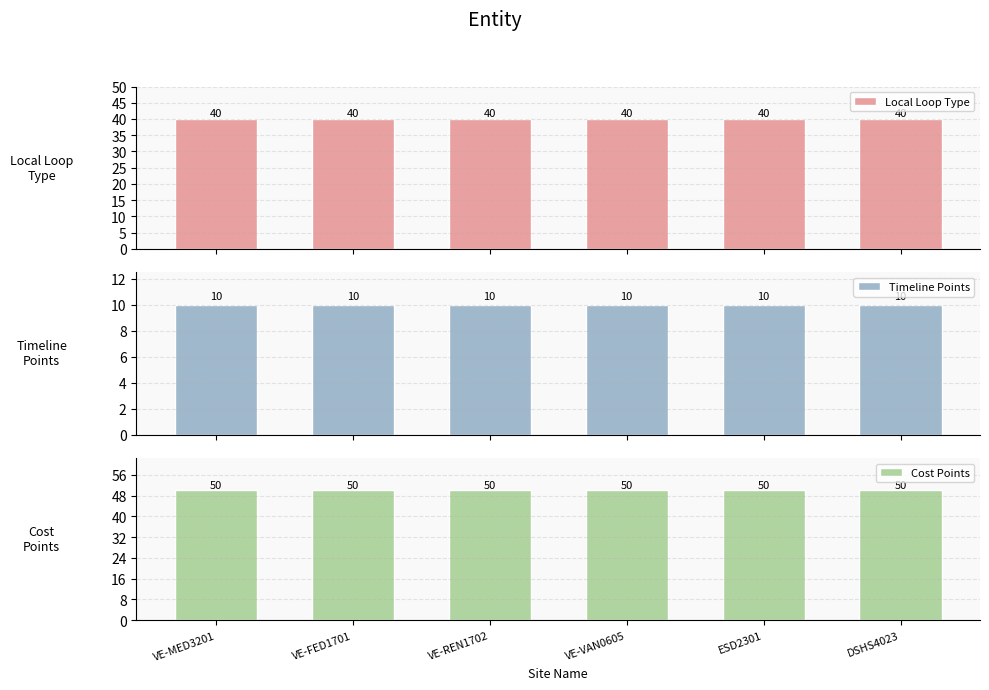

What is the label of the 1st bar from the left?

VE-MED3201